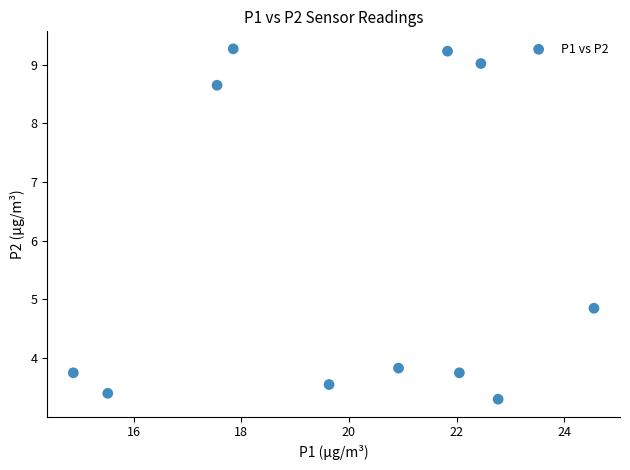

What is the average X value?

20.0